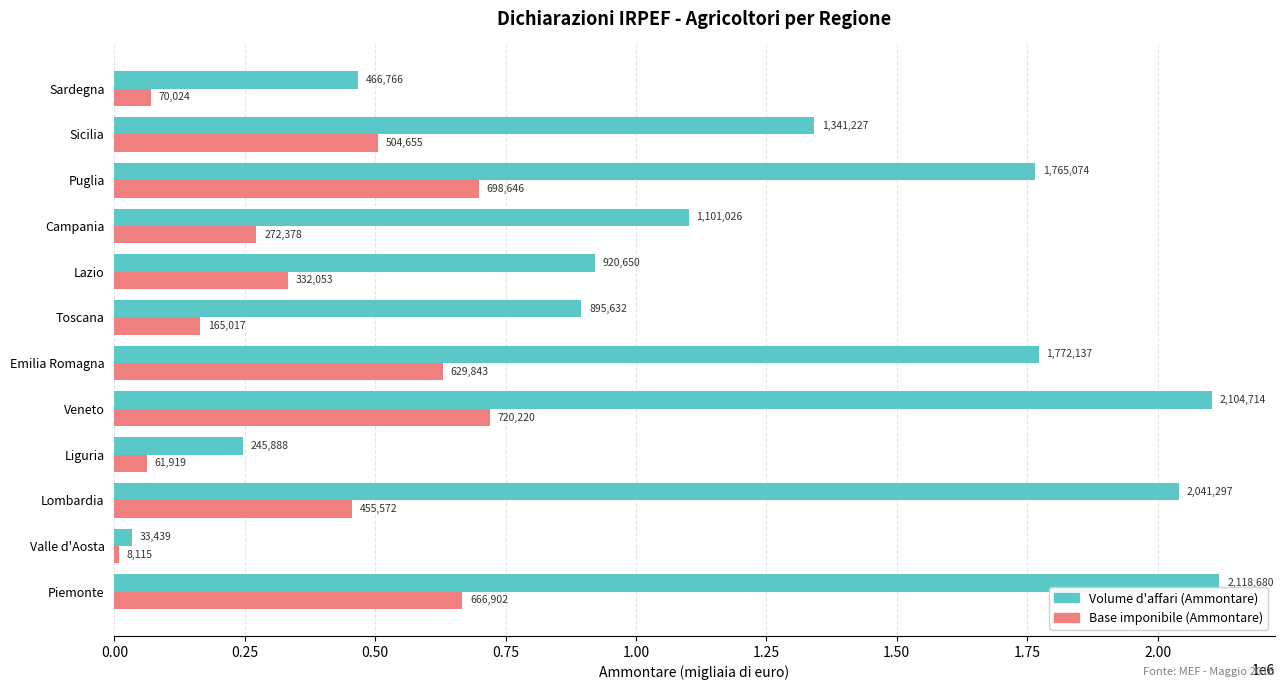

The value of Volume d'affari (Ammontare) at Veneto is 3237409. True or false?

False